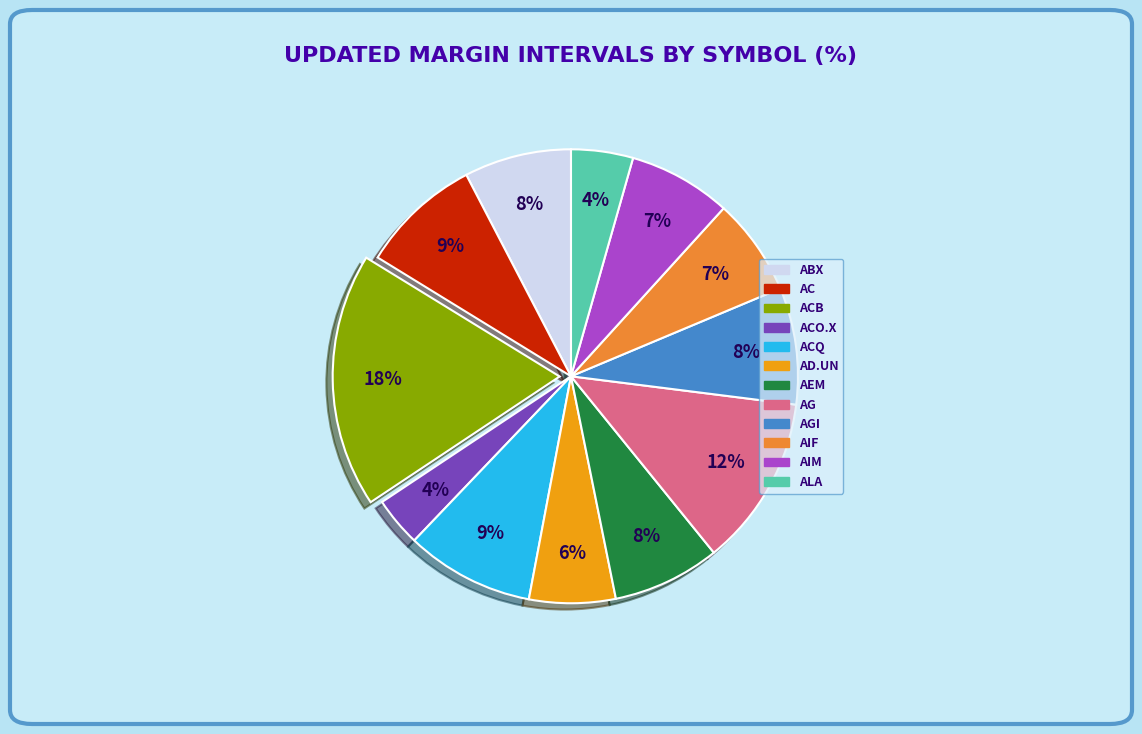

To the nearest percent, what is the average slice percentage?

8%